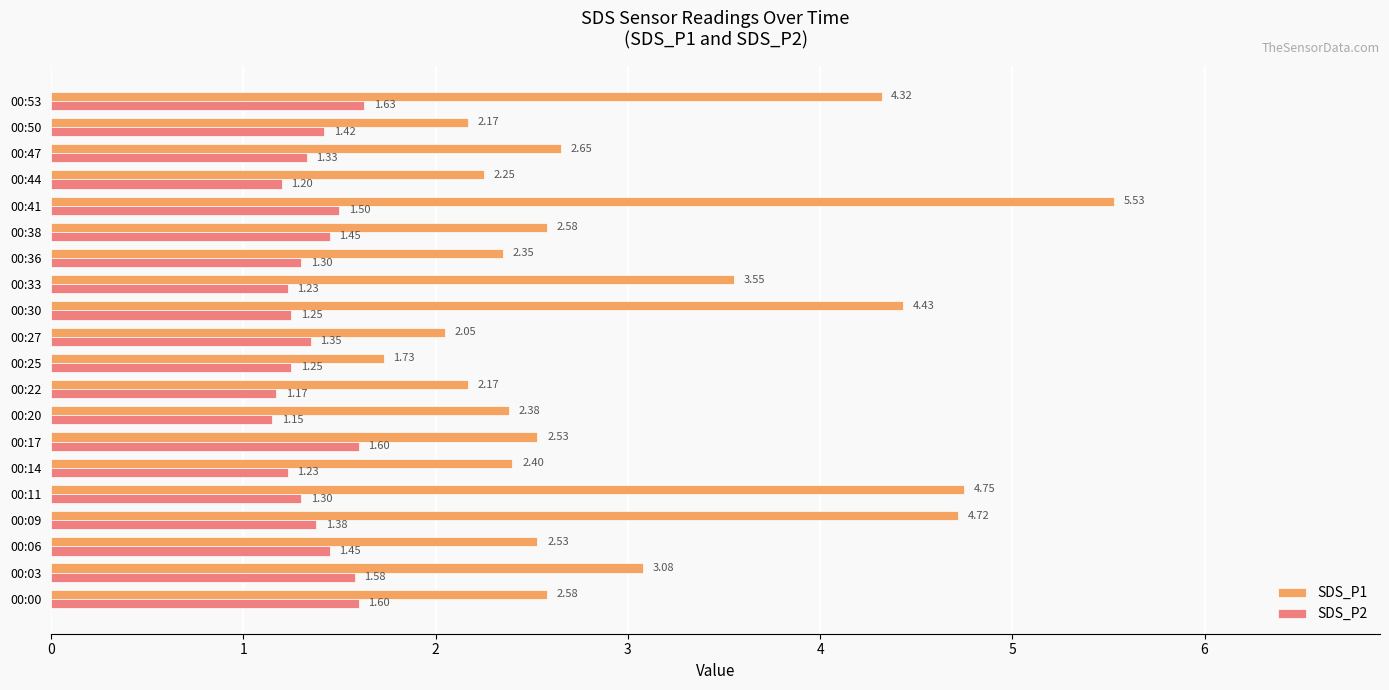

At 00:09, list the series in order from largest to smallest.

SDS_P1, SDS_P2